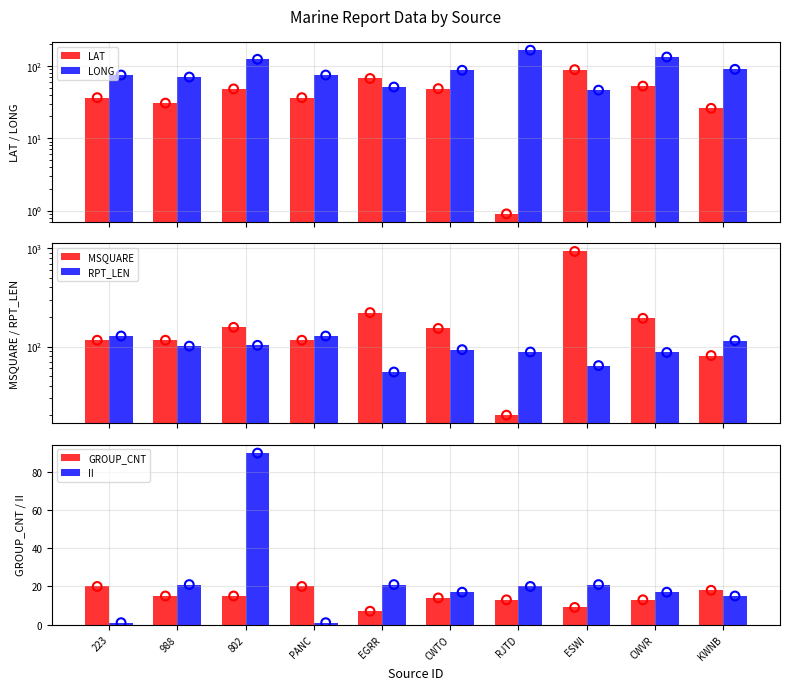

At which category is the sum across all series the highest?

ESWI